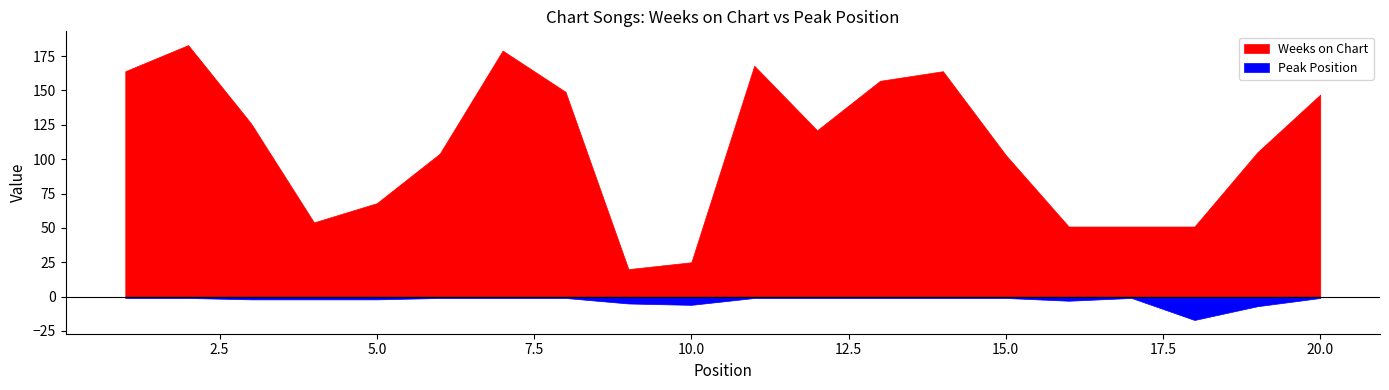

Which series has the largest total across all categories?

Weeks on Chart